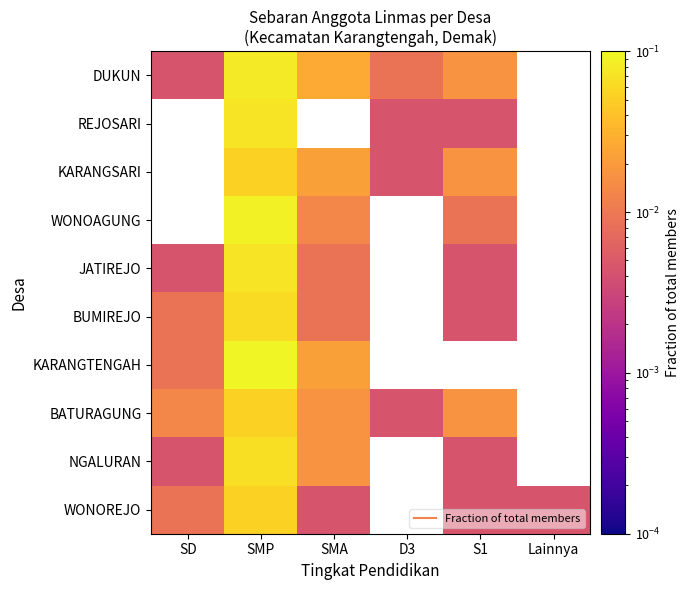

List the labels in order of KARANGTENGAH value, smallest first.

SD, SMA, SMP, D3, S1, Lainnya